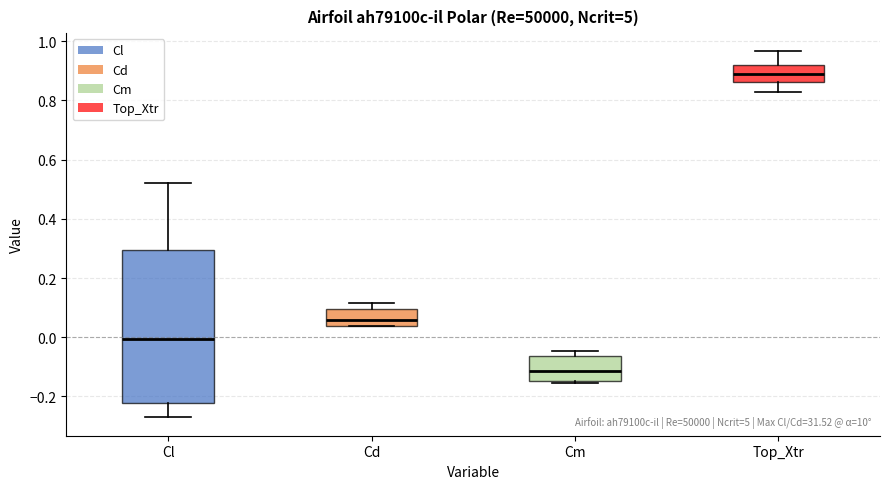

Which box is the tallest, from its lower edge to its upper edge?

Cl